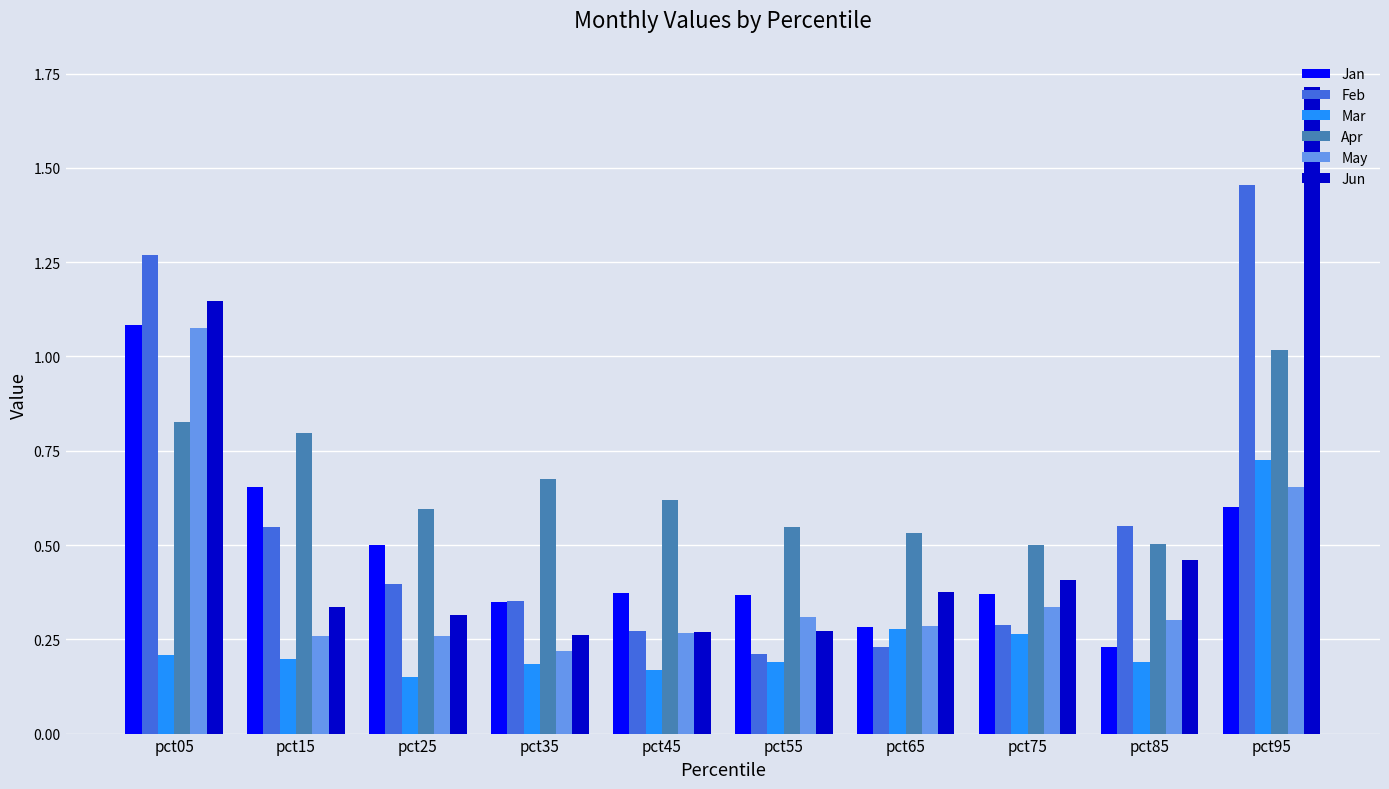

Which series changed the most between pct85 and pct95?

Jun